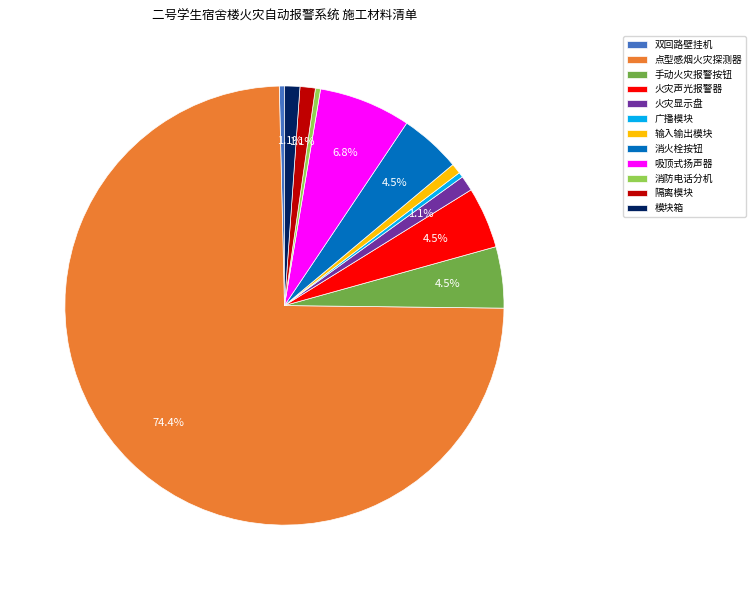

Combined, do 输入输出模块 and 双回路壁挂机 account for over 50%?

No